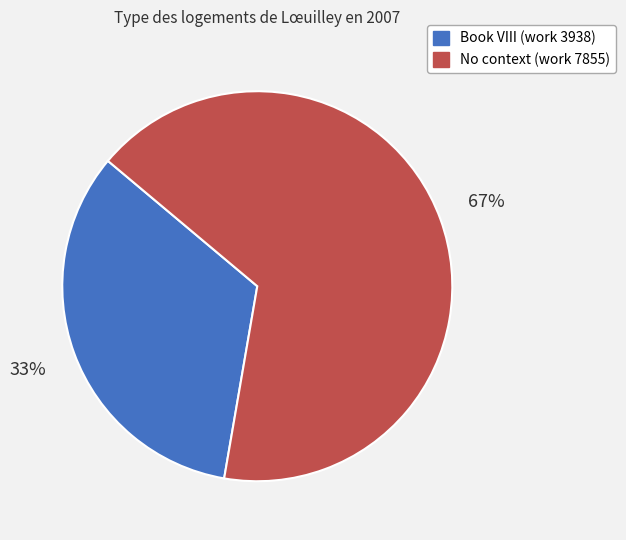

To the nearest percent, what is the average slice percentage?

50%